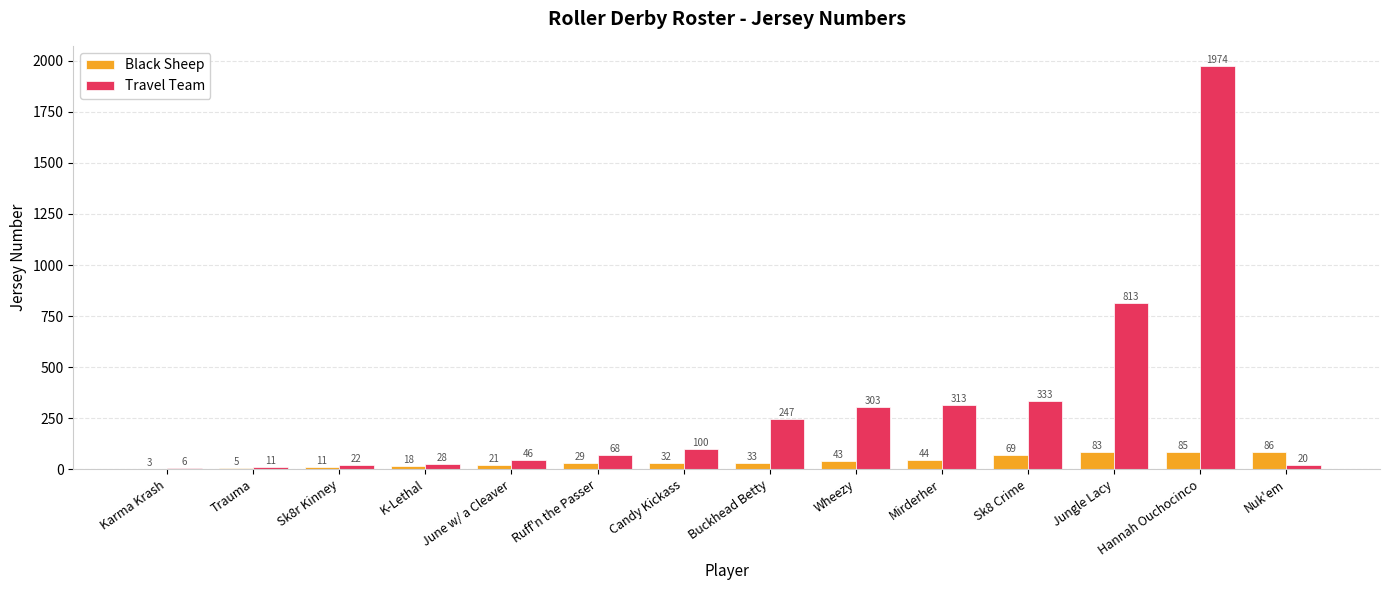

Which category has the highest value in the Travel Team series?

Hannah Ouchocinco